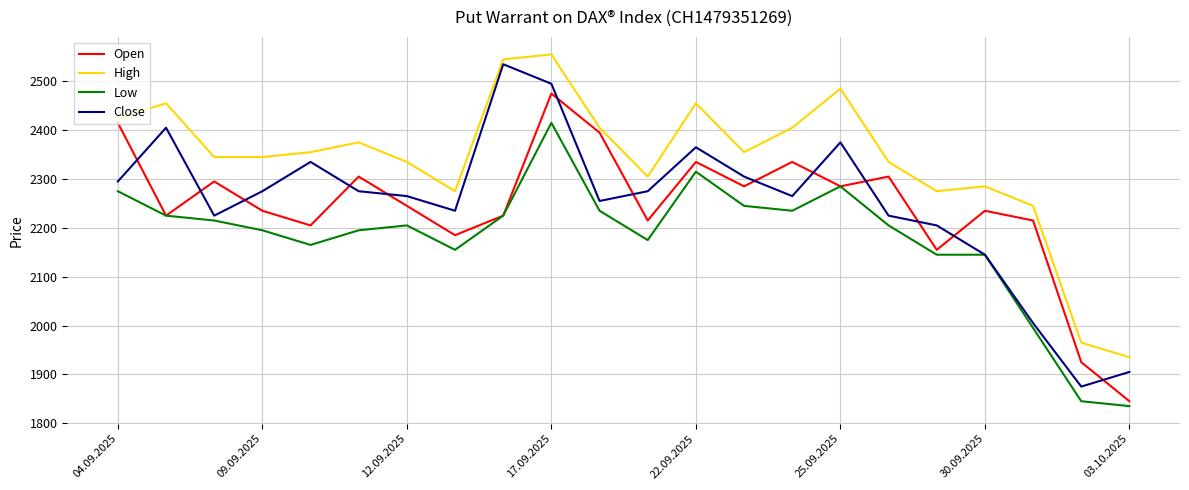

Reading right to left, list all the values displayed in this chart.

Open: 1845	1925	2215	2235	2155	2305	2285	2335	2285	2335	2215	2395	2475	2225	2185	2245	2305	2205	2235	2295	2225	2415
High: 1935	1965	2245	2285	2275	2335	2485	2405	2355	2455	2305	2405	2555	2545	2275	2335	2375	2355	2345	2345	2455	2425
Low: 1835	1845	1995	2145	2145	2205	2285	2235	2245	2315	2175	2235	2415	2225	2155	2205	2195	2165	2195	2215	2225	2275
Close: 1905	1875	2005	2145	2205	2225	2375	2265	2305	2365	2275	2255	2495	2535	2235	2265	2275	2335	2275	2225	2405	2295